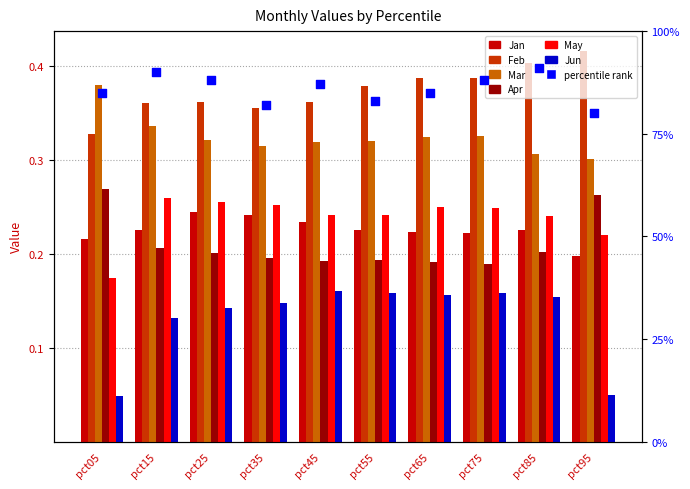

Is the value of Feb at pct75 greater than the value of May at pct05?

Yes